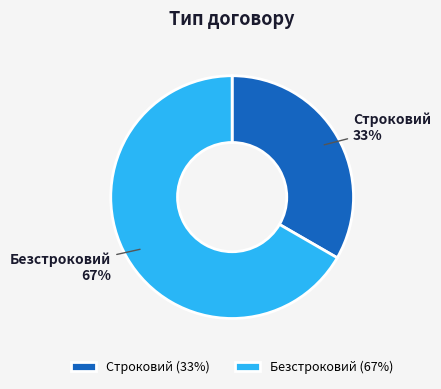

What is the largest slice in the pie chart?

Безстроковий